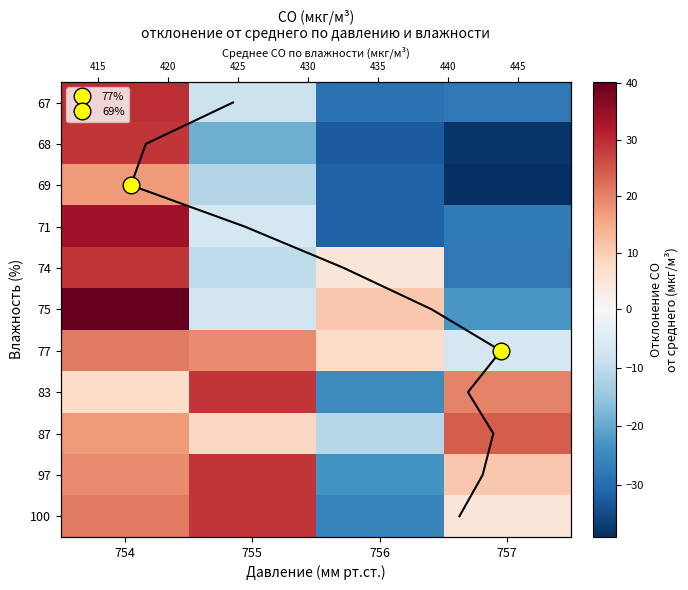

How many data points in 100 are less than 20?

2